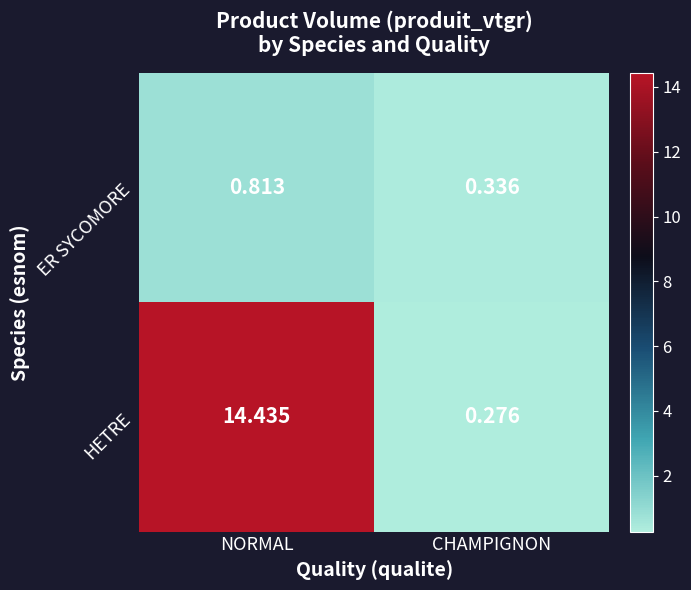

Where is ER SYCOMORE nearest to the value 0?

CHAMPIGNON